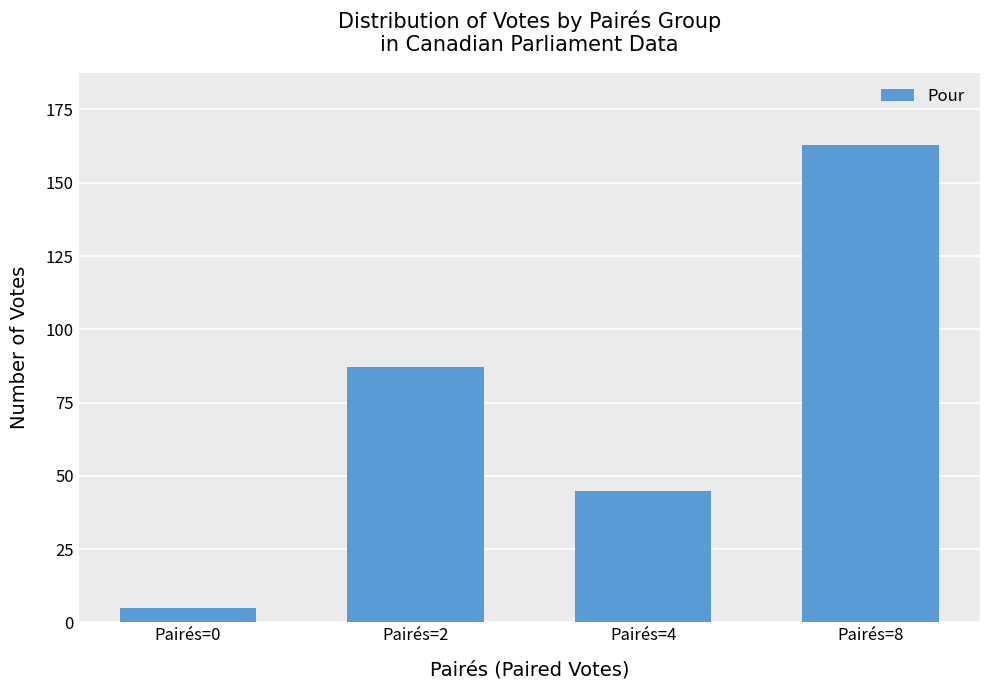

How many categories are shown in the chart?

4